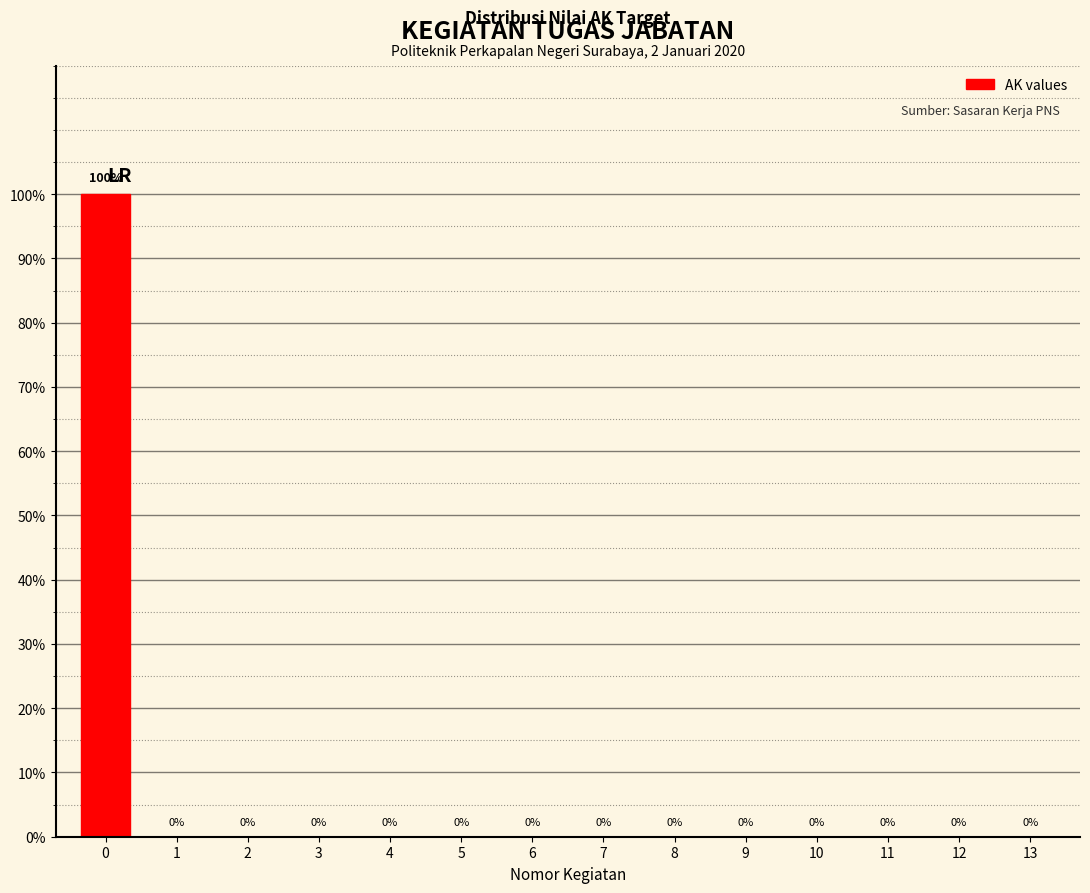

Reading right to left, list all the values displayed in this chart.

13=0	12=0	11=0	10=0	9=0	8=0	7=0	6=0	5=0	4=0	3=0	2=0	1=0	0=100